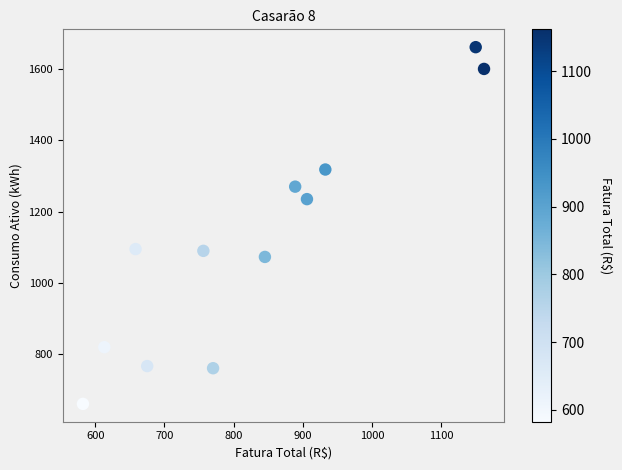

What is the range of Y values (max minus min)?

1000